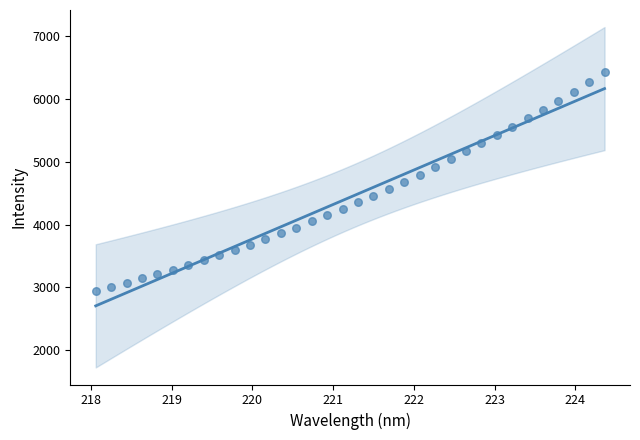

What is the range of X values (max minus min)?

6.3